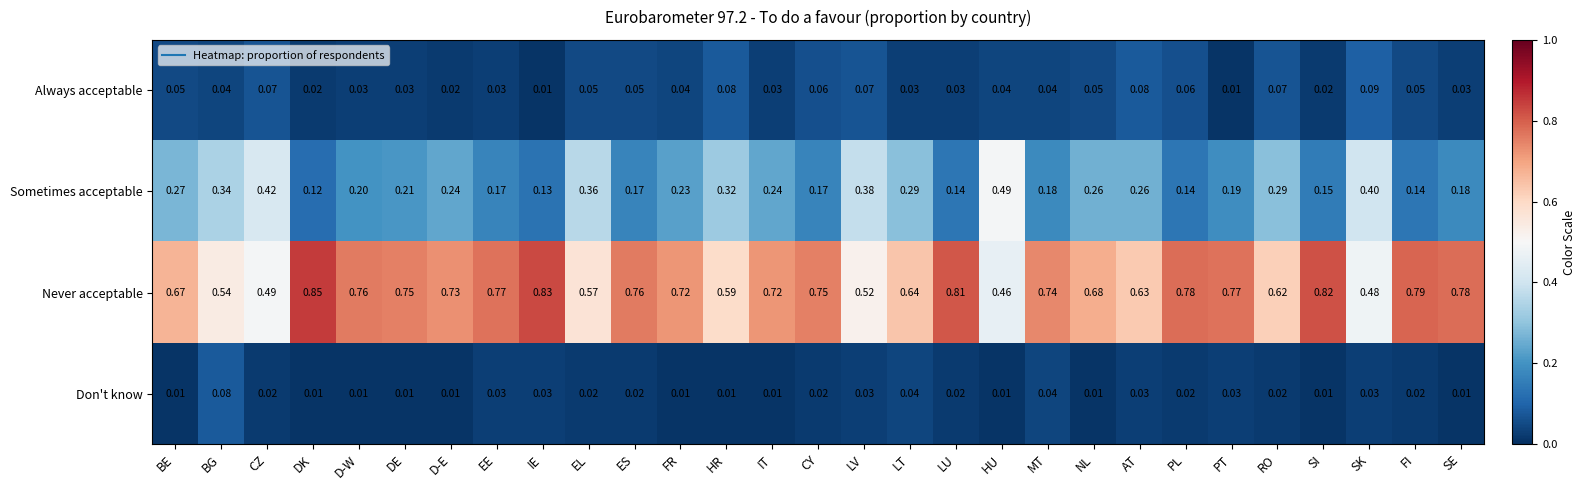

Which series has the widest spread of values?

Never acceptable